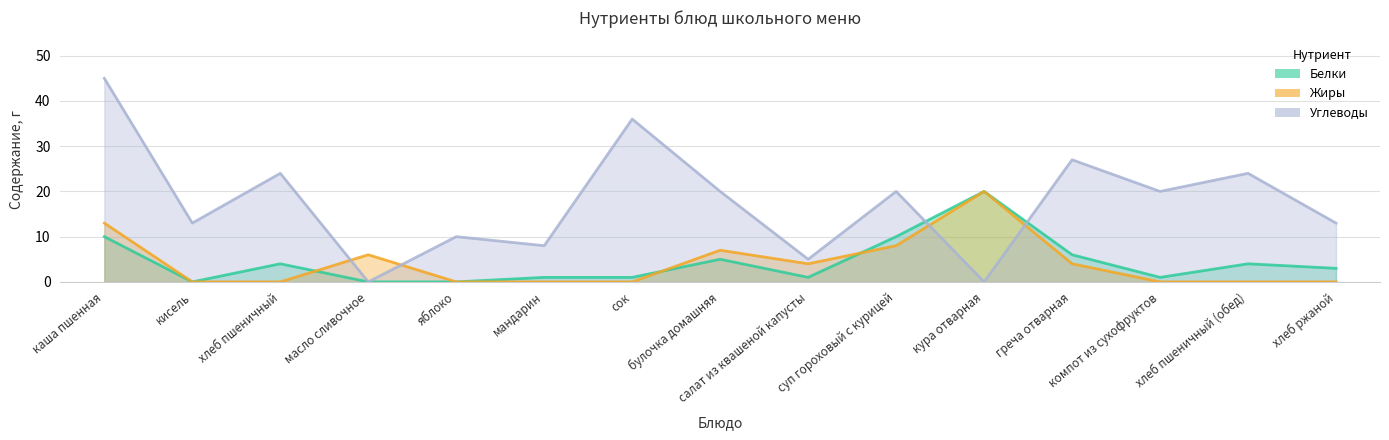

After their last crossing, which series has the higher values: Белки or Жиры?

Белки